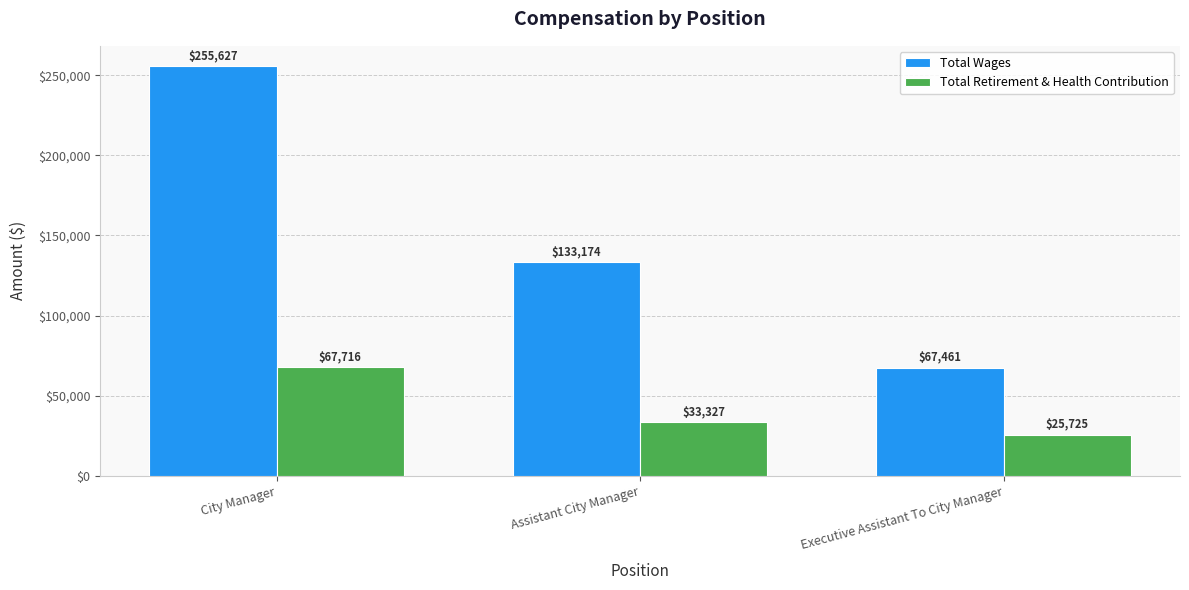

Rank the categories by Total Wages value from highest to lowest.

City Manager, Assistant City Manager, Executive Assistant To City Manager